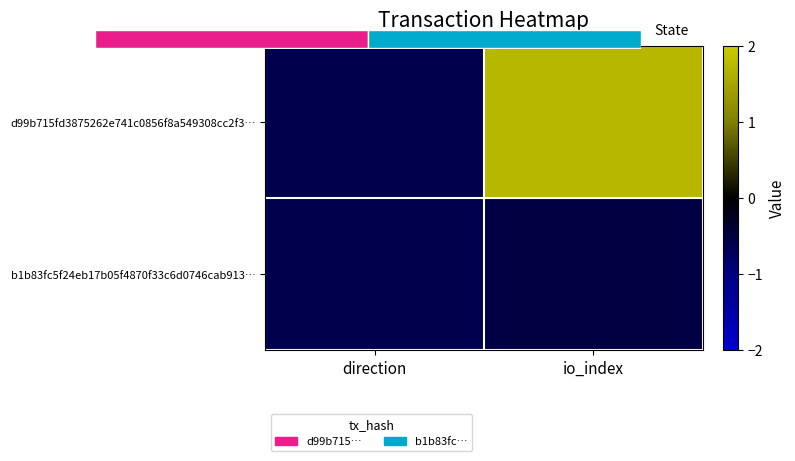

At which category does the chart reach its peak across all series?

io_index